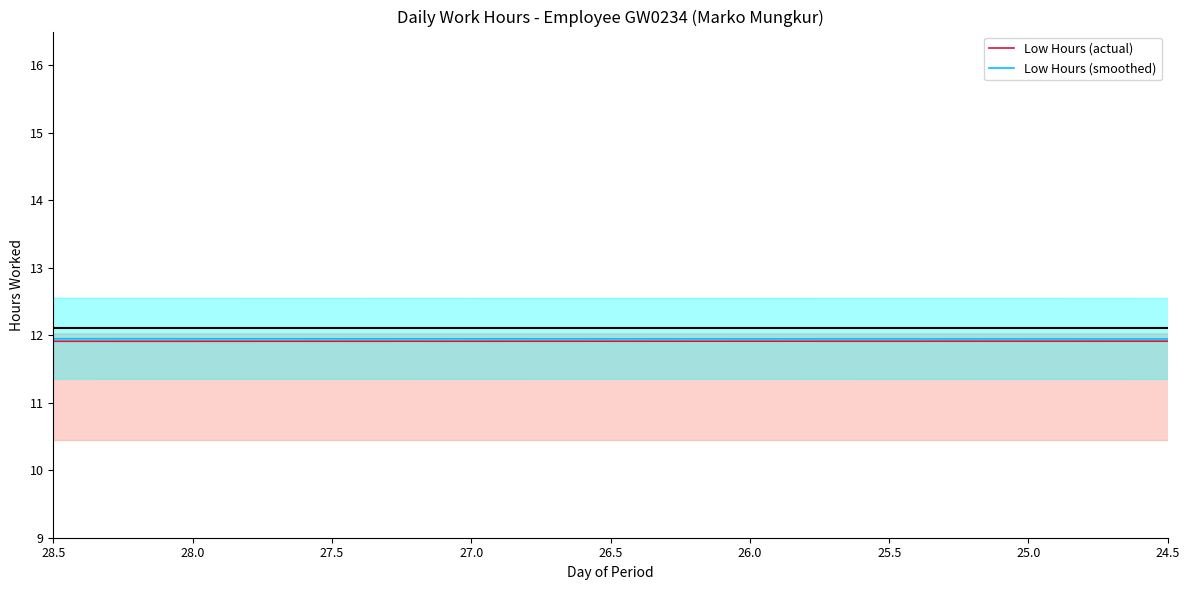

Where does the Low Hours (actual) series first go above 11?

24.5